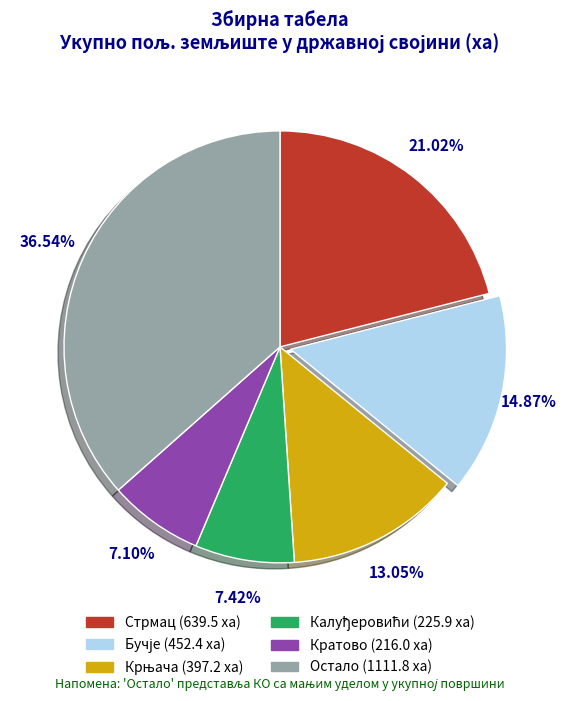

Is there a majority slice in this chart?

No